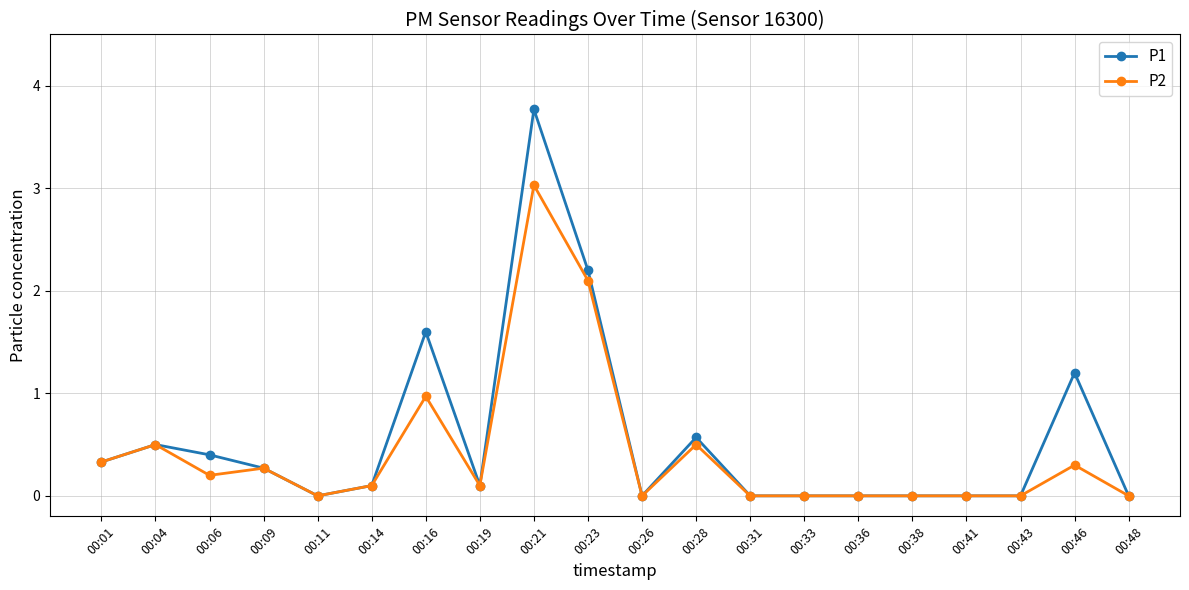

What is the highest value of the P1 series?

3.8